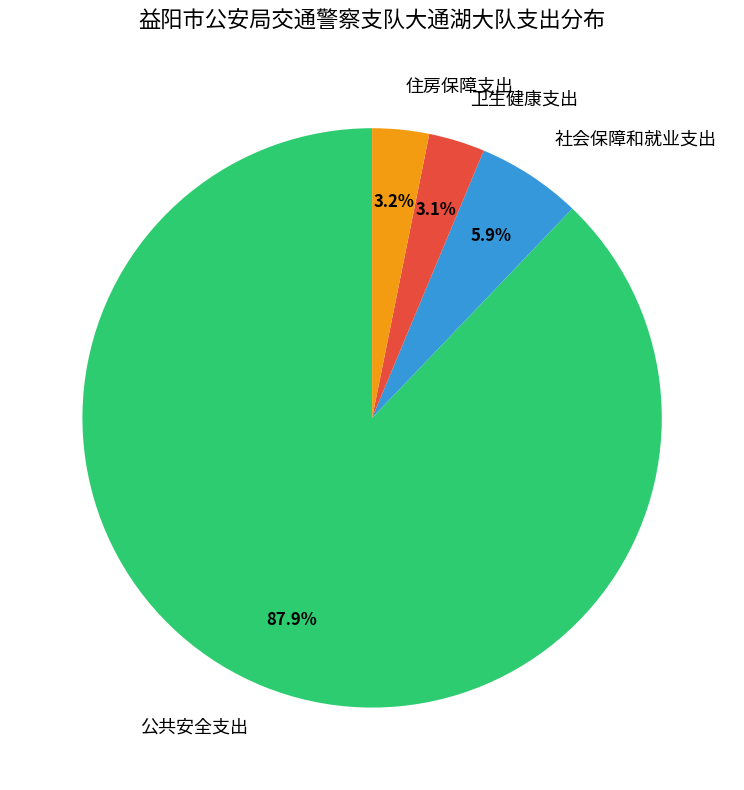

How many slices are in this pie chart?

4